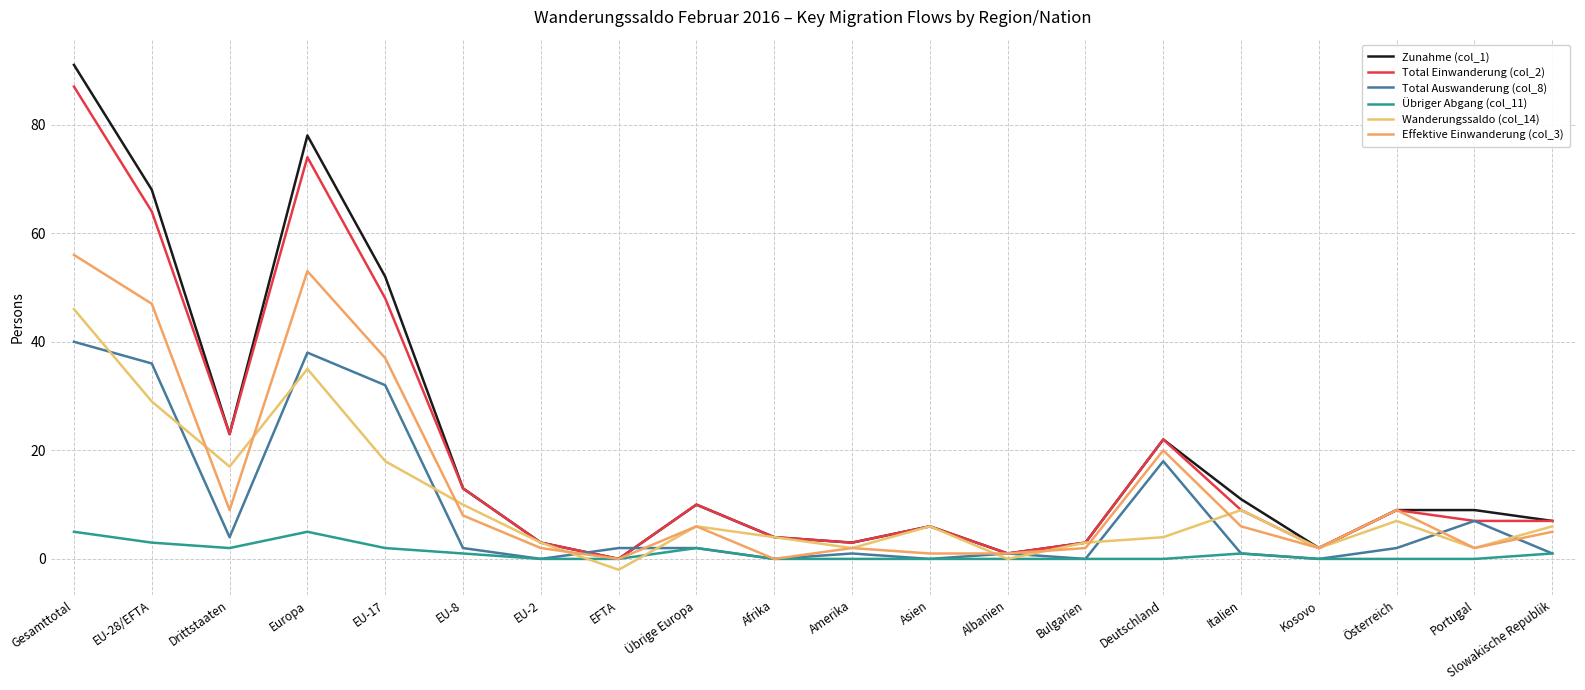

Rank the series by their maximum value, from highest to lowest.

Zunahme (col_1), Total Einwanderung (col_2), Effektive Einwanderung (col_3), Wanderungssaldo (col_14), Total Auswanderung (col_8), Übriger Abgang (col_11)